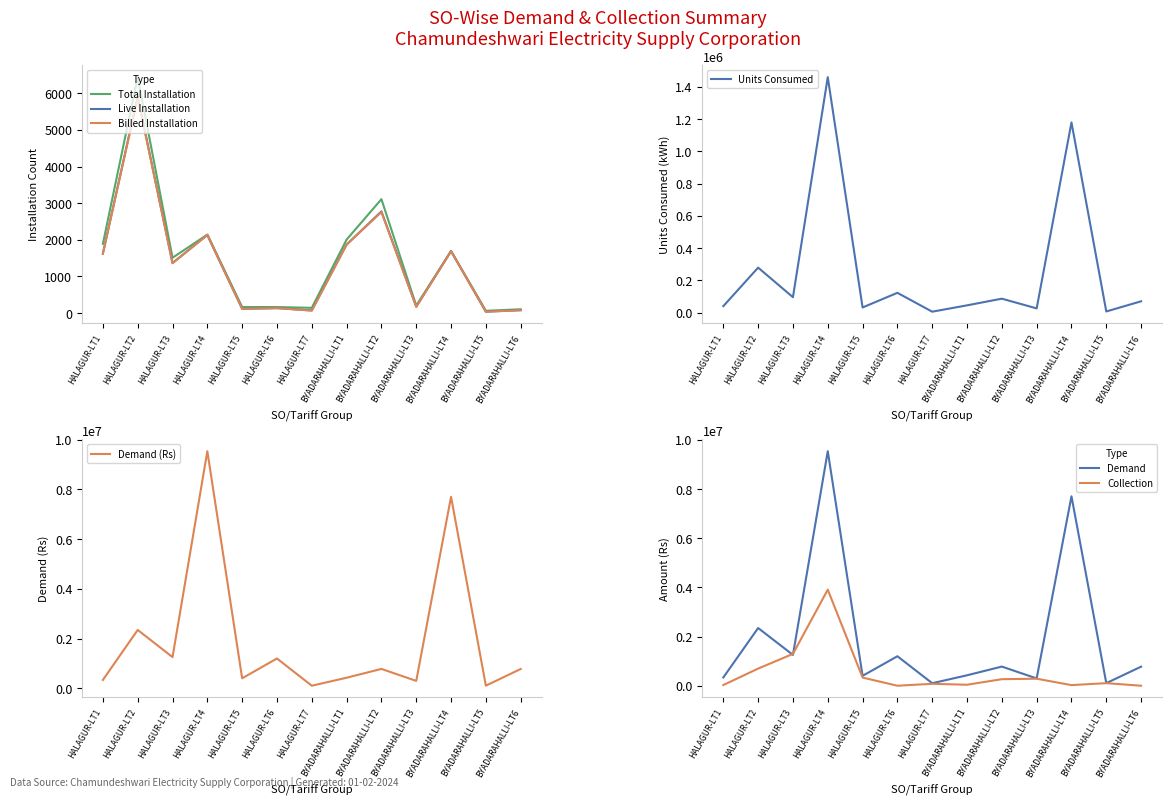

Is it true that DEMAND equals 1254431.5 at HALAGUR-LT3?

True